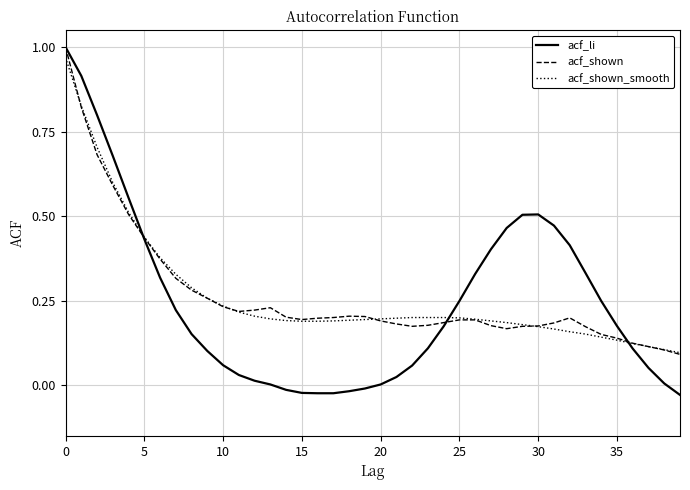

Which series has the largest range (max minus min)?

acf_li